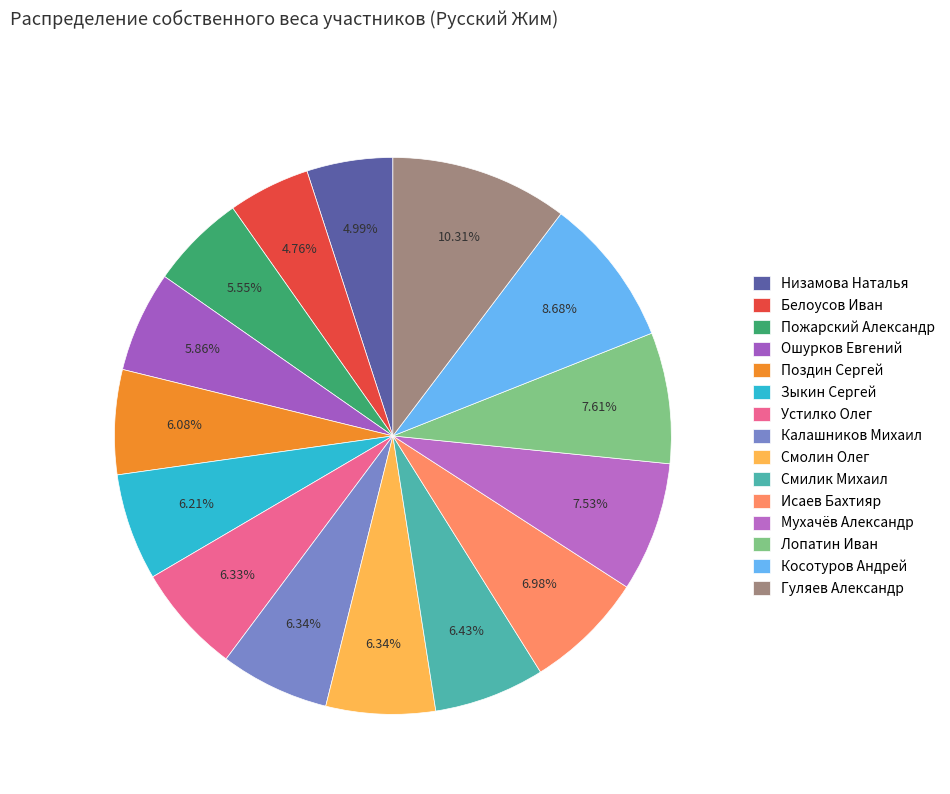

What portion of the pie excludes Исаев Бахтияр?

93.0%